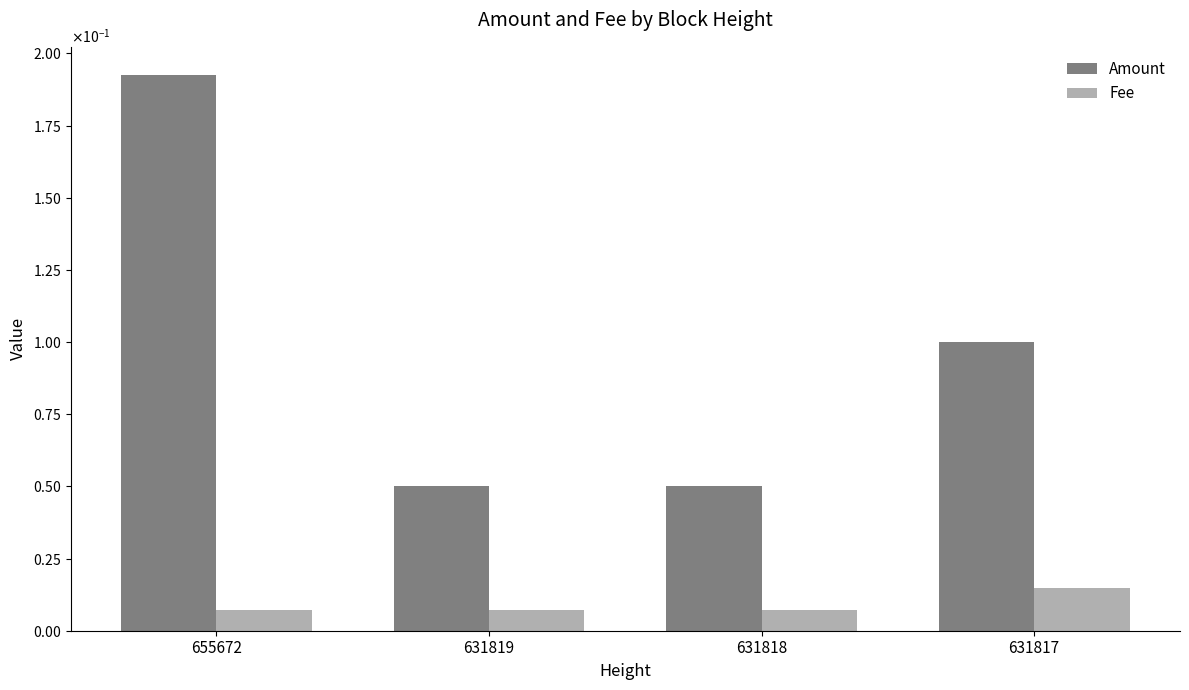

Are the bars horizontal?

No